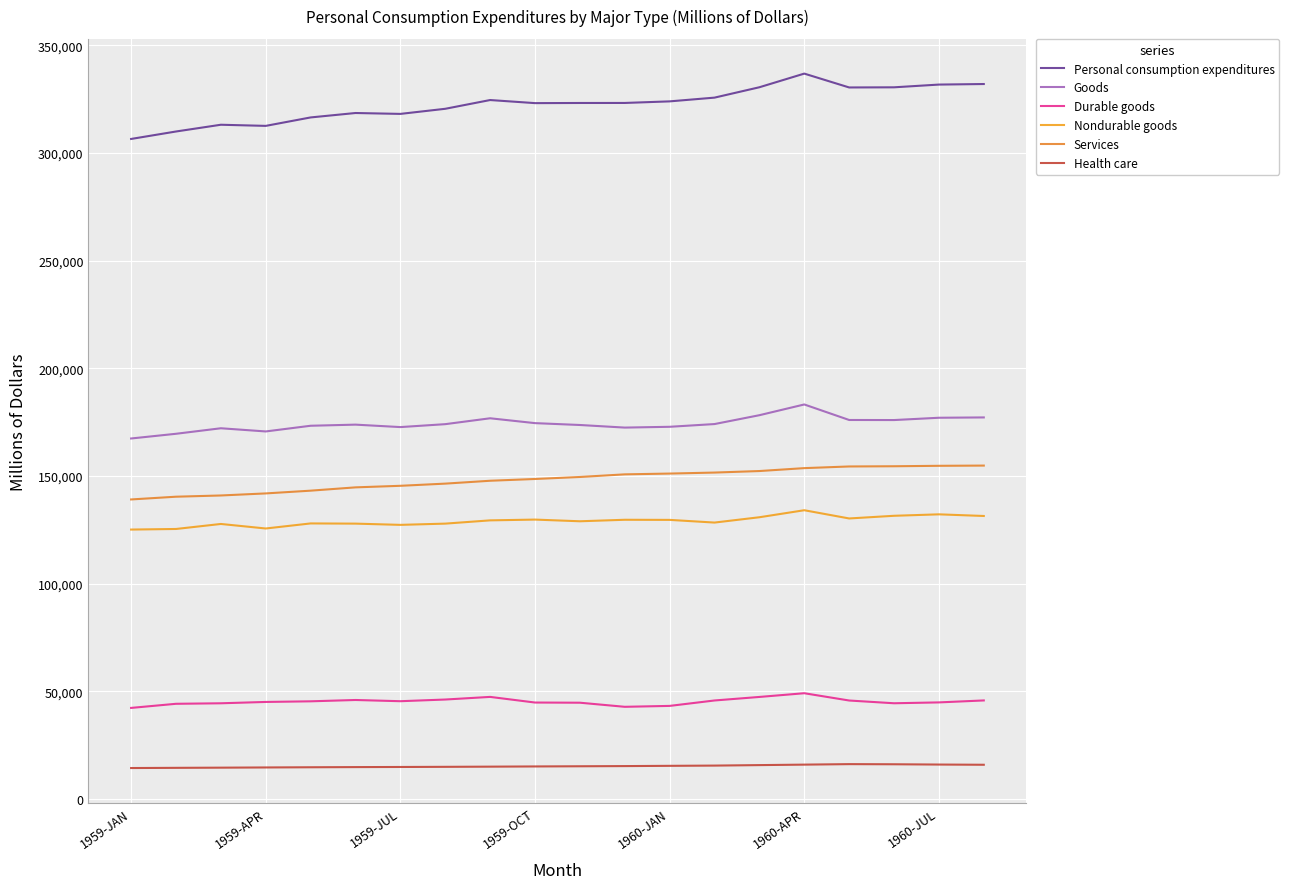

List the series in order of their peak value, lowest first.

Health care, Durable goods, Nondurable goods, Services, Goods, Personal consumption expenditures